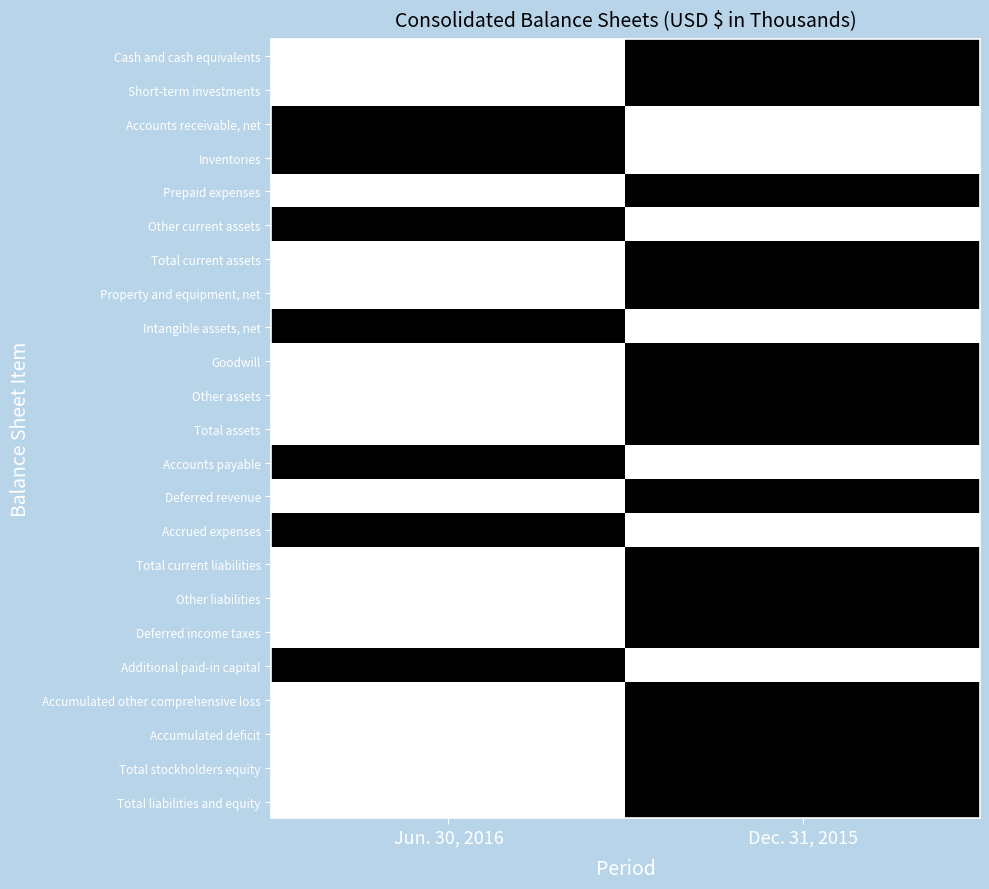

At how many categories does at least one series exceed 0?

2